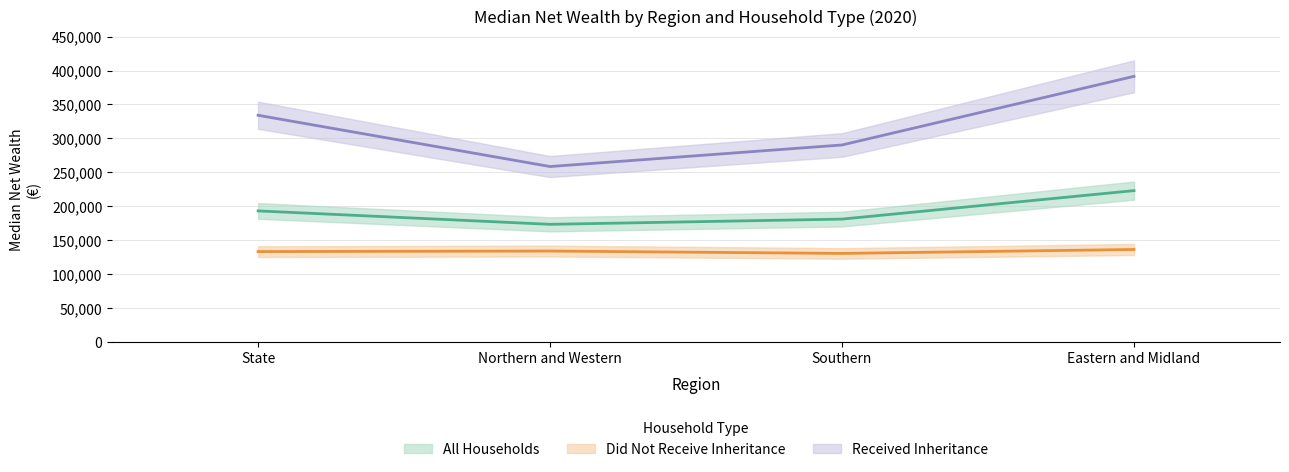

Reading left to right, list all the values displayed in this chart.

All Households: State=193100	Northern and Western=173300	Southern=181000	Eastern and Midland=223000
Did Not Receive Inheritance: State=133100	Northern and Western=133900	Southern=130400	Eastern and Midland=136200
Received Inheritance: State=334100	Northern and Western=258500	Southern=290300	Eastern and Midland=391500